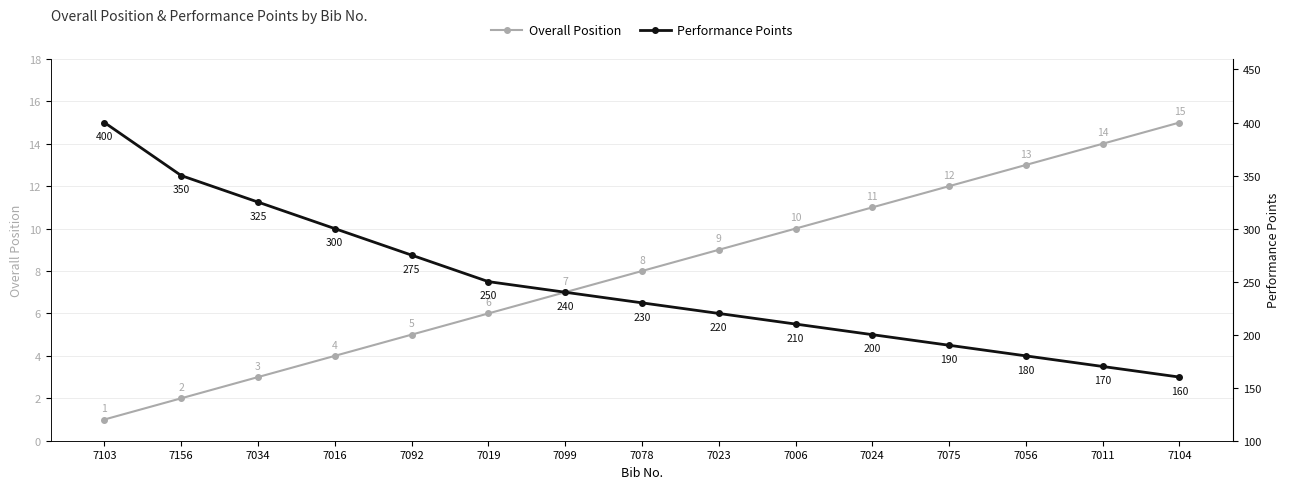

True or false: Performance Points and Overall Position cross at least once.

False